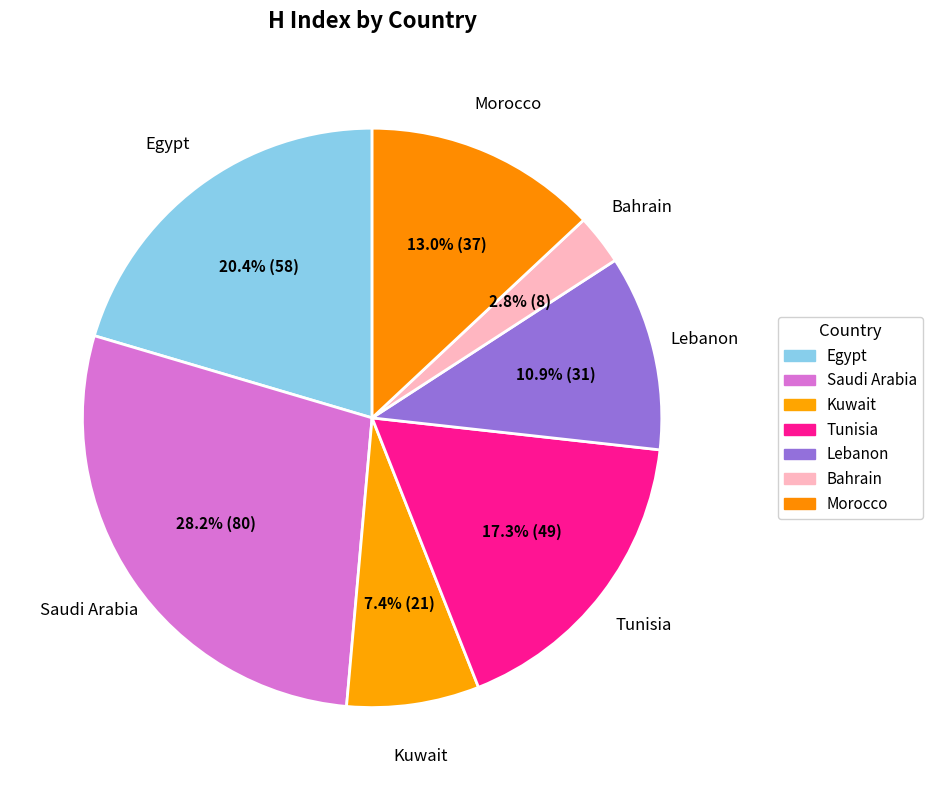

Is there any slice that represents more than half of the pie?

No